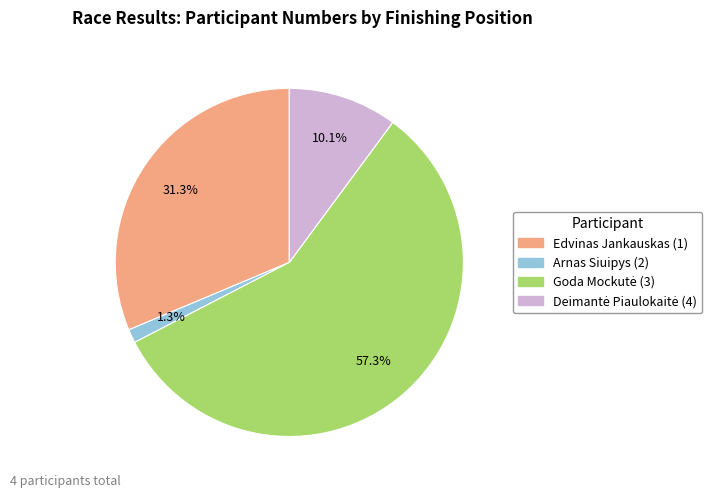

To the nearest percent, what is the average slice percentage?

25%